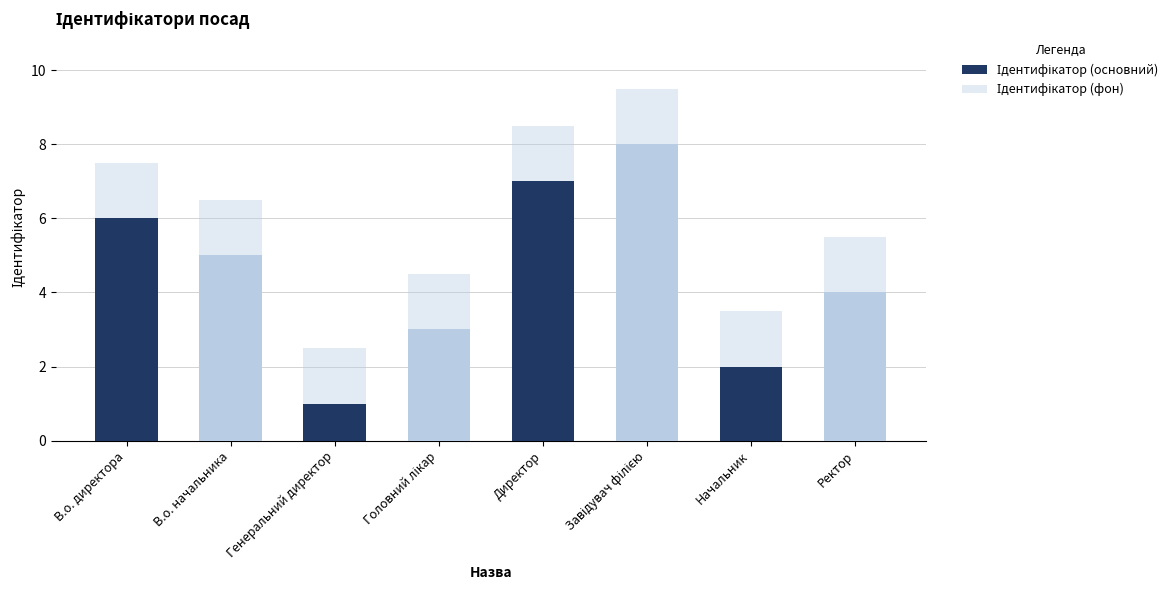

Reading left to right, extract all data points from this chart.

Ідентифікатор (основний): В.о. директора=6.0	В.о. начальника=5.0	Генеральний директор=1.0	Головний лікар=3.0	Директор=7.0	Завідувач філією=8.0	Начальник=2.0	Ректор=4.0
Ідентифікатор (фон): В.о. директора=7.5	В.о. начальника=6.5	Генеральний директор=2.5	Головний лікар=4.5	Директор=8.5	Завідувач філією=9.5	Начальник=3.5	Ректор=5.5